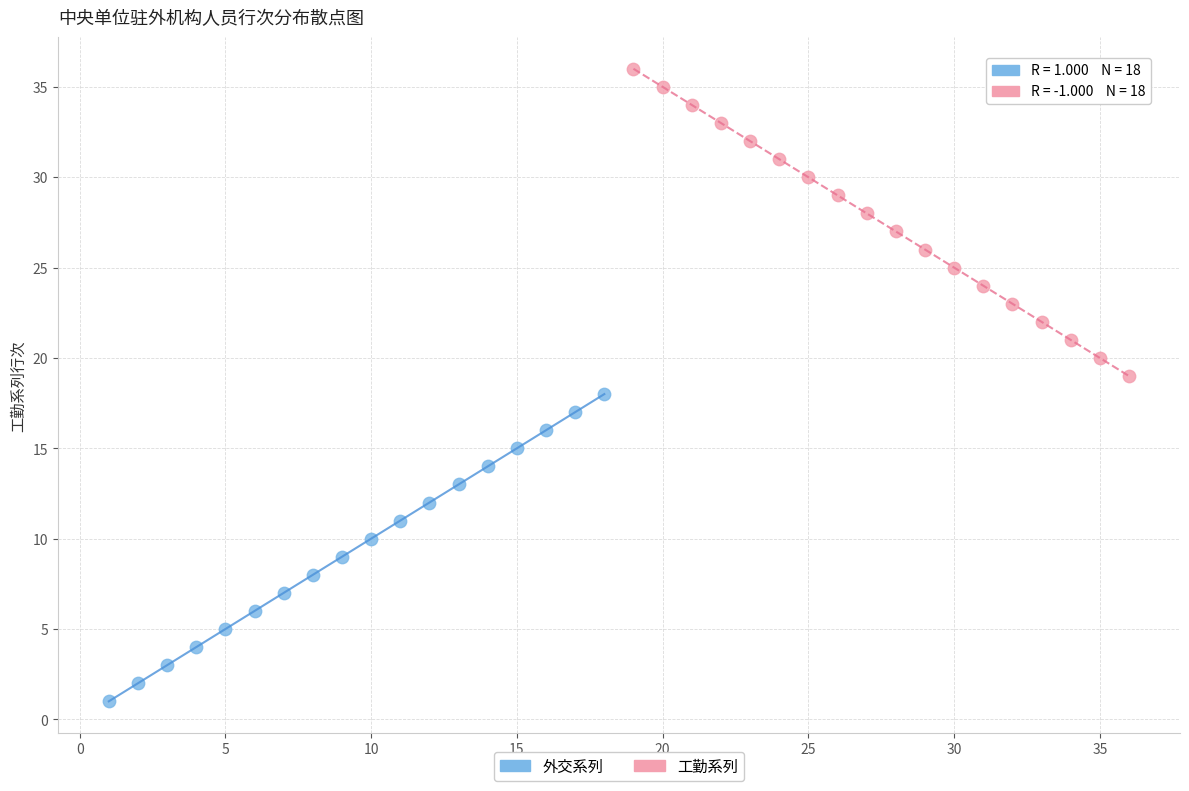

Which series reaches the minimum Y coordinate?

外交系列